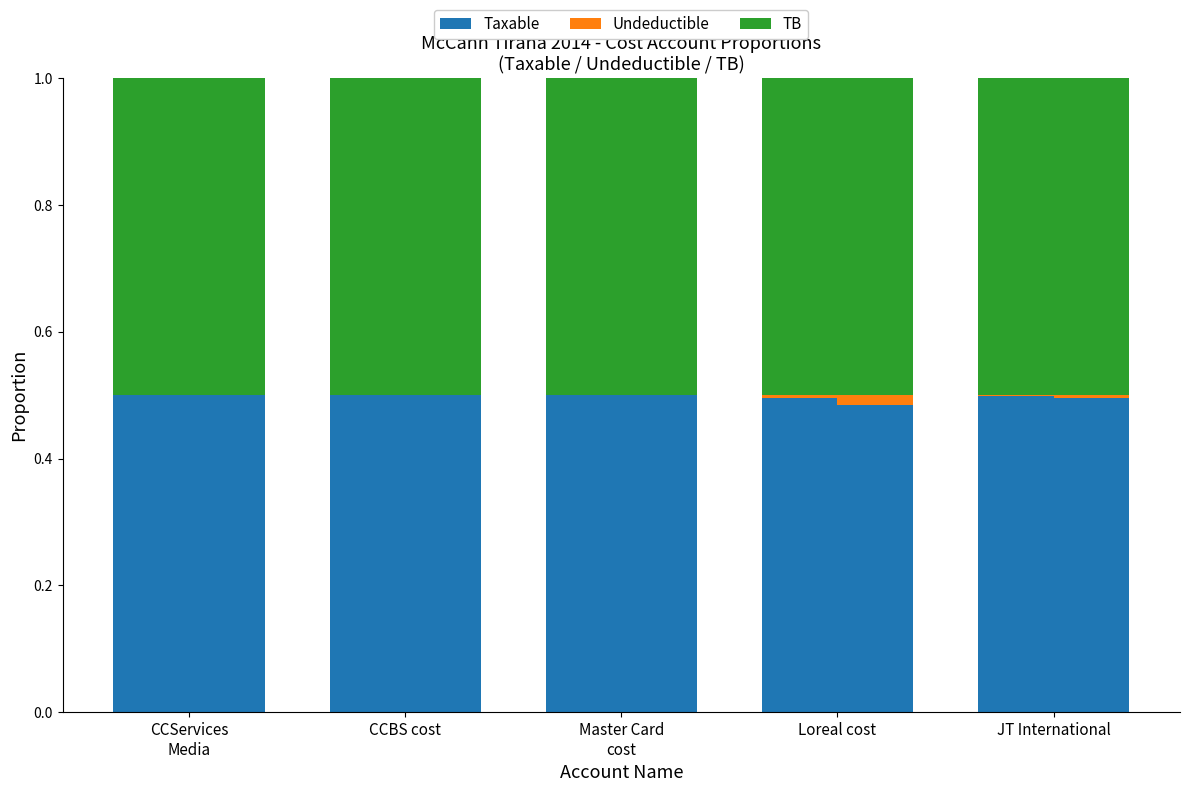

Reading left to right, what are all the values shown in this chart?

Taxable: CCServices
Media=0.5	CCBS cost=0.5	Master Card
cost=0.5	Loreal cost=0.5	JT International=0.5
Undeductible: CCServices
Media=0.0	CCBS cost=0.0	Master Card
cost=0.0	Loreal cost=0.0	JT International=0.0
TB: CCServices
Media=0.5	CCBS cost=0.5	Master Card
cost=0.5	Loreal cost=0.5	JT International=0.5